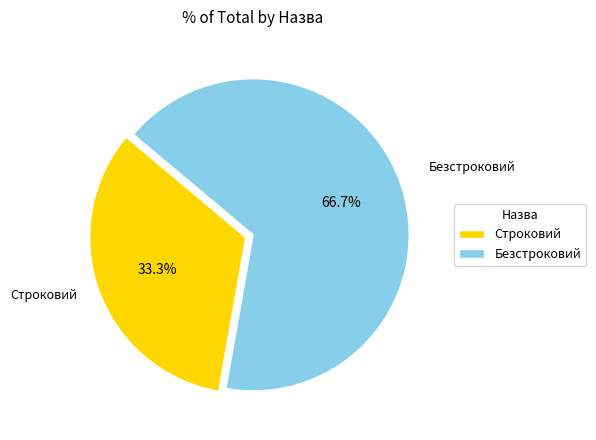

Which slice is the largest?

Безстроковий